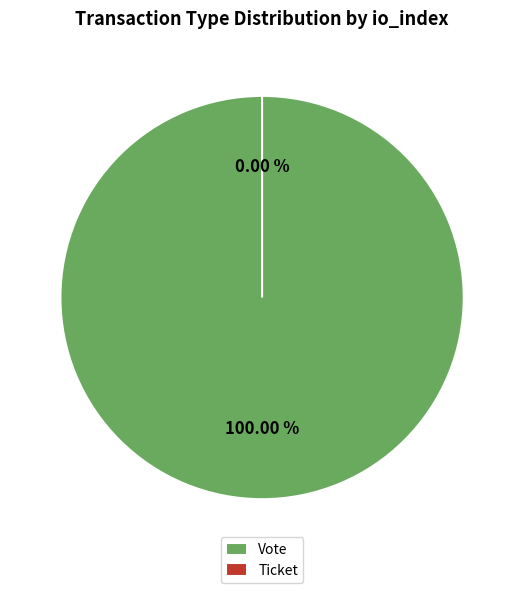

Is there any slice that represents more than half of the pie?

Yes